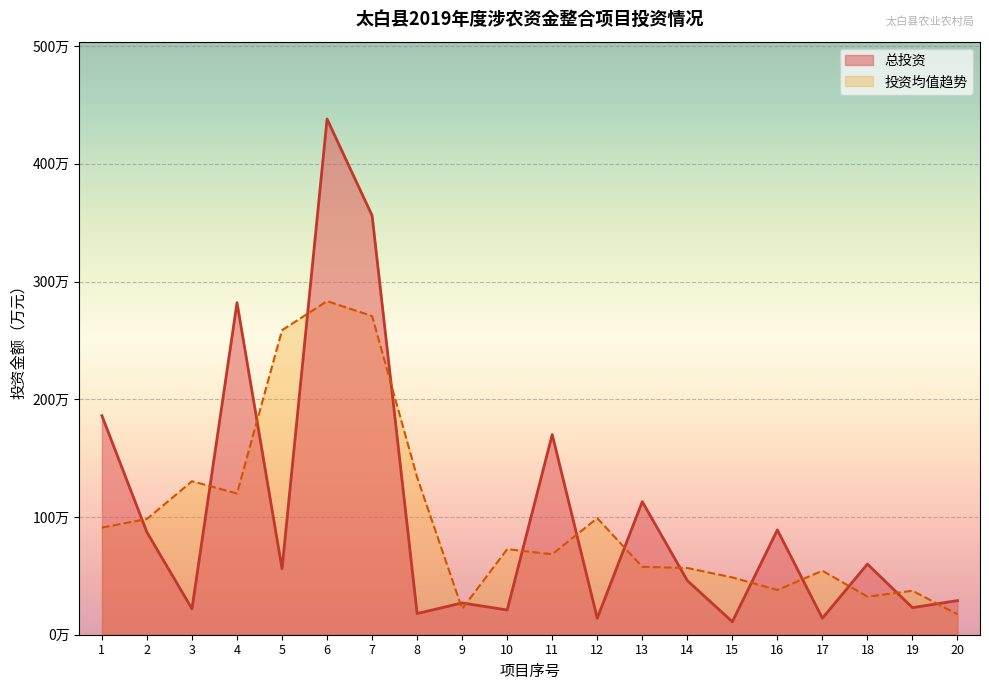

Which category has the lowest value across all series?

15